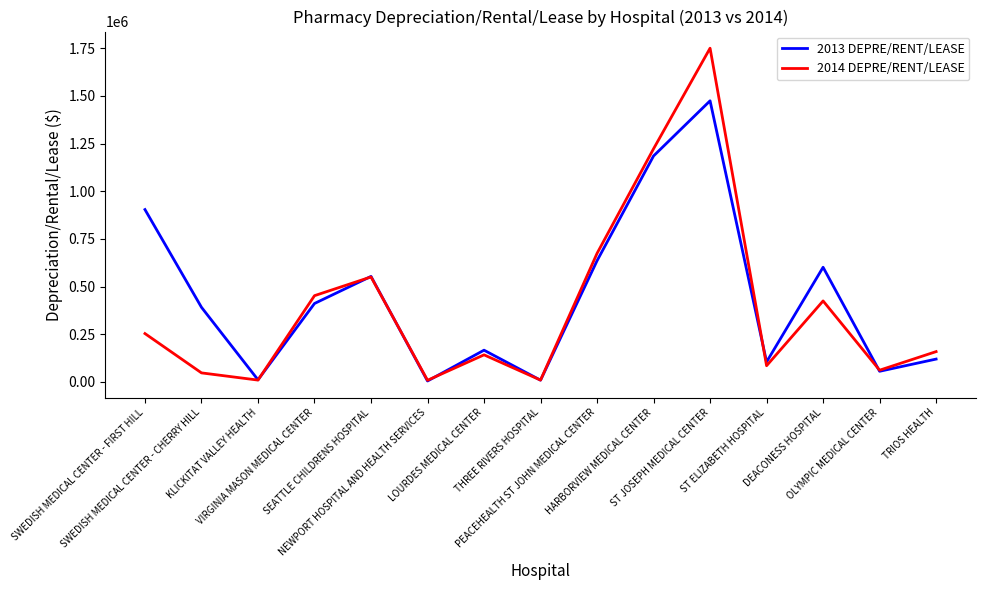

True or false: 2014 DEPRE/RENT/LEASE has a value of 241688 at TRIOS HEALTH.

False